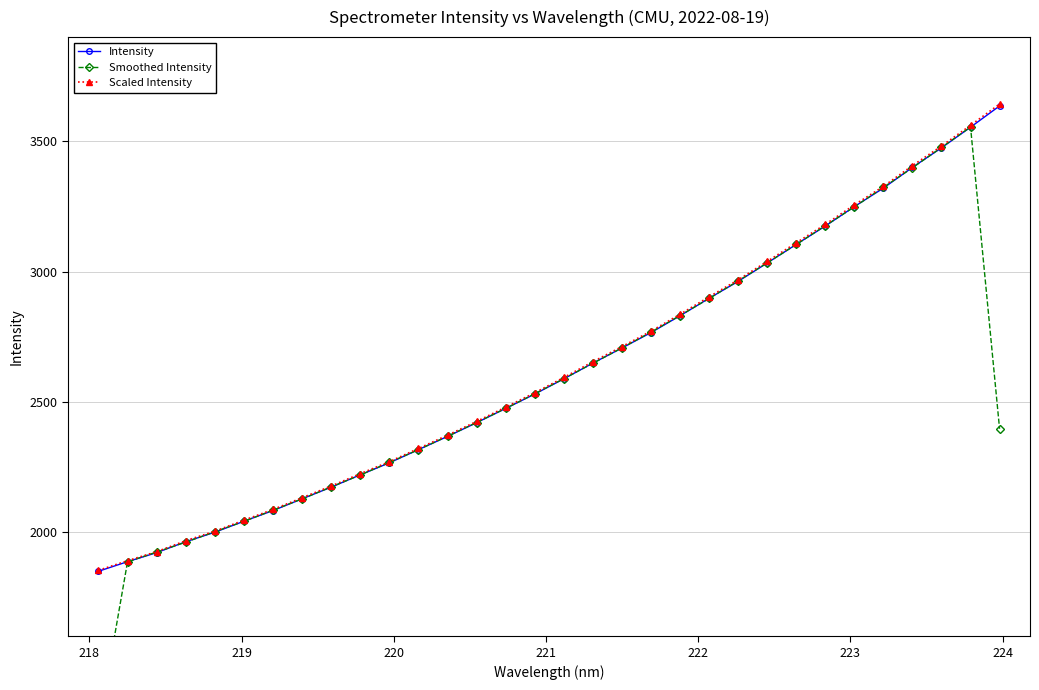

What is the value of the Scaled Intensity point at the 12th from the left?

2321.1